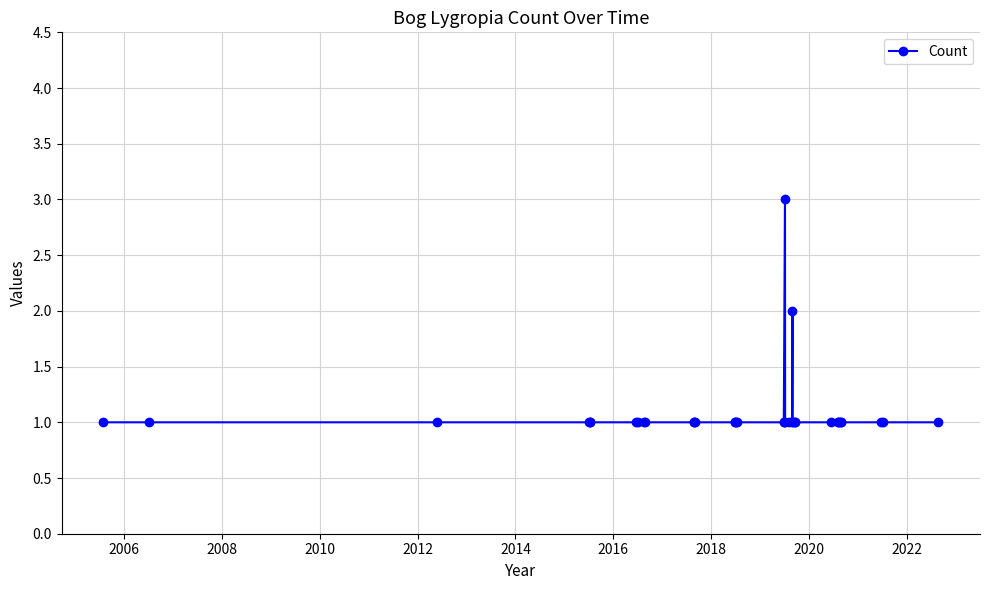

How many lines are shown in the chart?

1